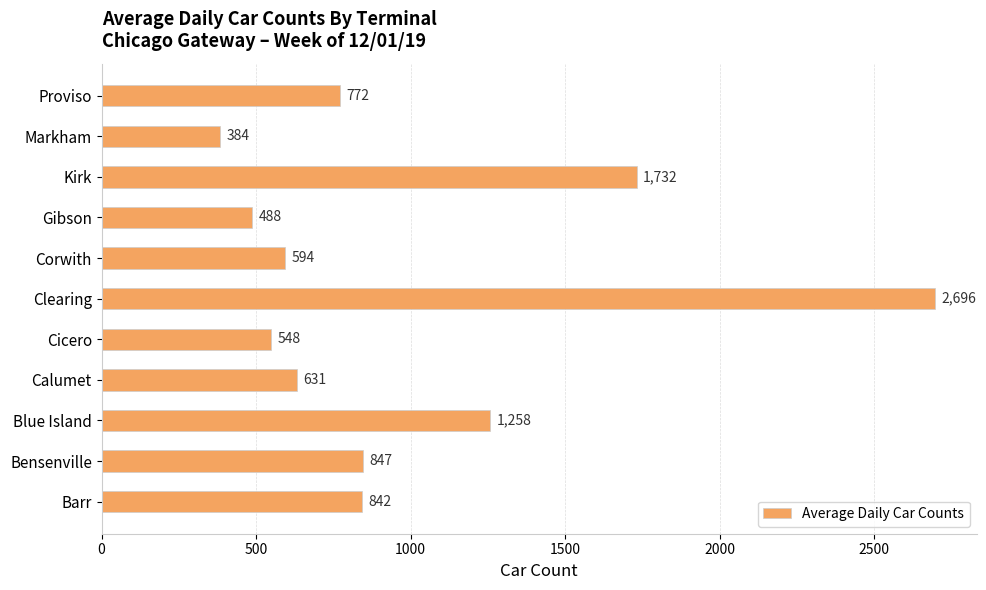

Approximately how many times larger is the value at Corwith compared to Proviso?

0.8